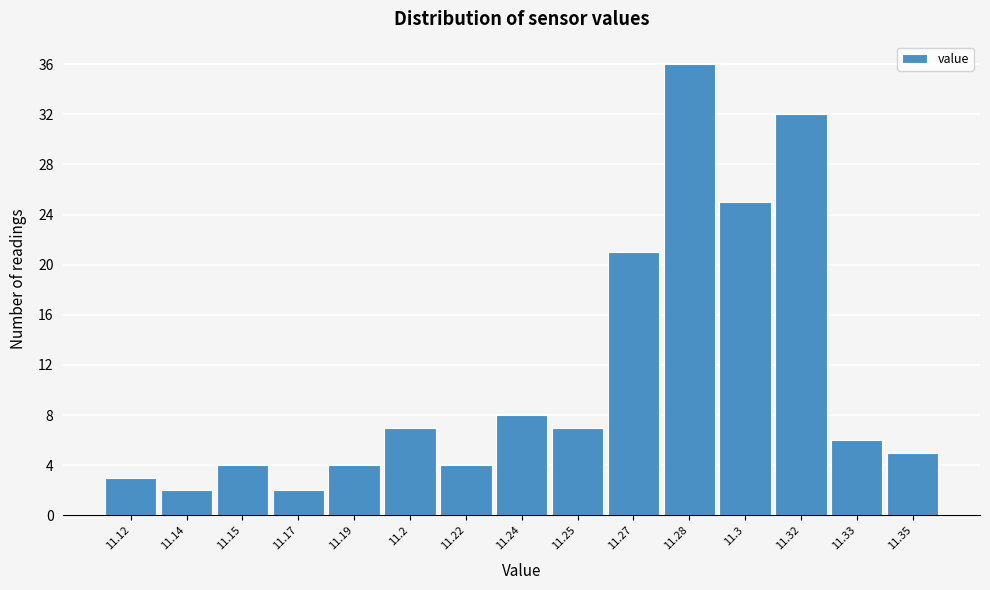

Reading left to right, transcribe all the data shown in this chart.

3	2	4	2	4	7	4	8	7	21	36	25	32	6	5